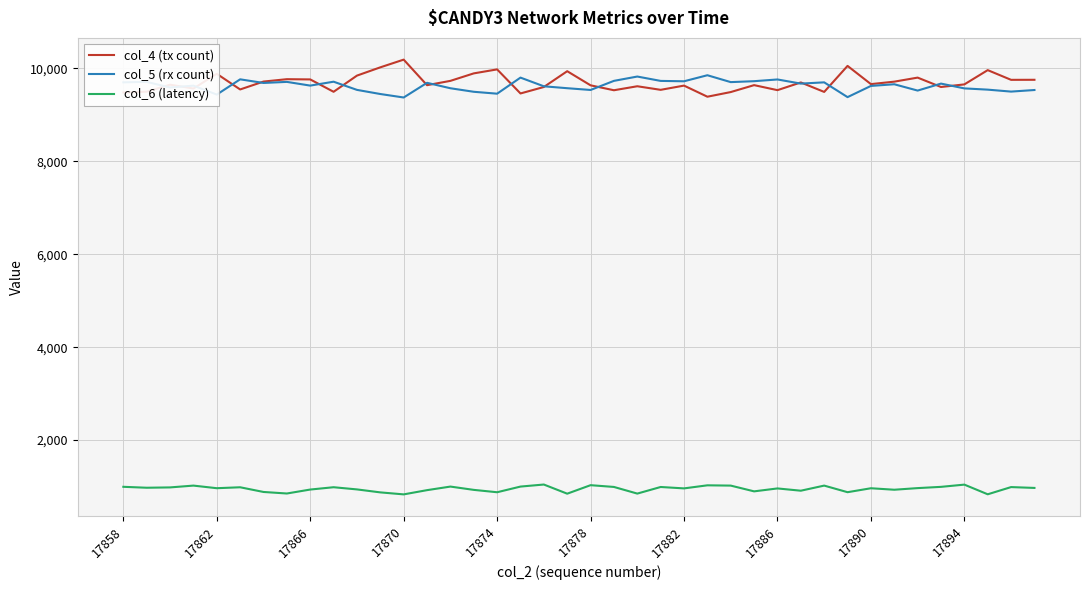

What is the lowest value of the col_5 (rx count) series?

9373